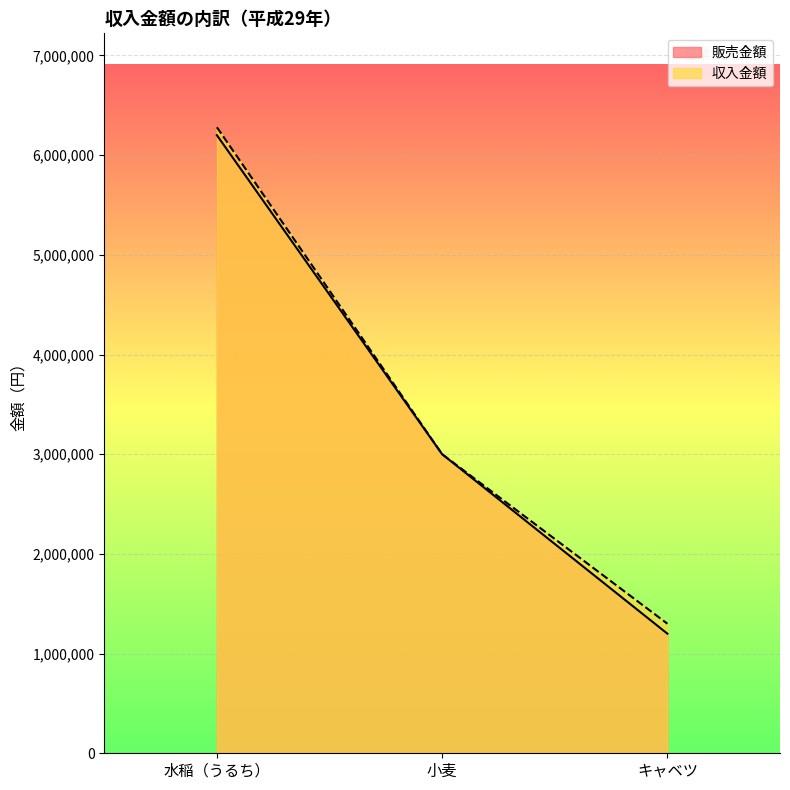

What is the label of the 3rd point from the right?

水稲（うるち）